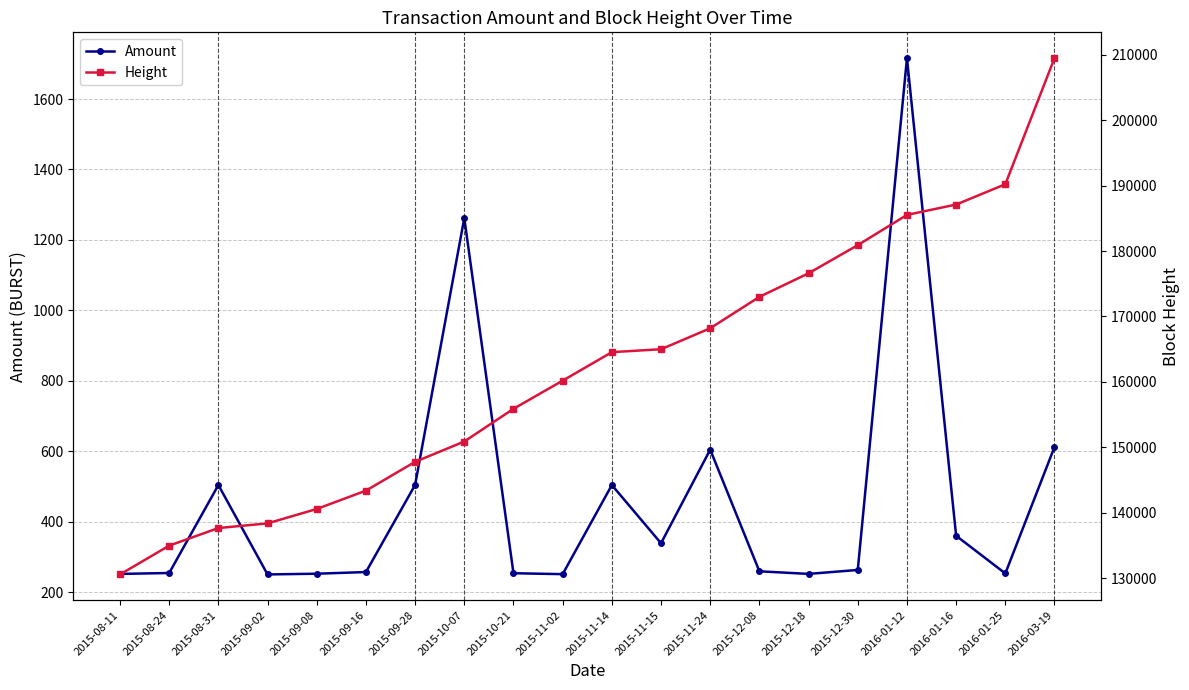

What is the approximate value of Amount at 2016-01-12?

1716.0